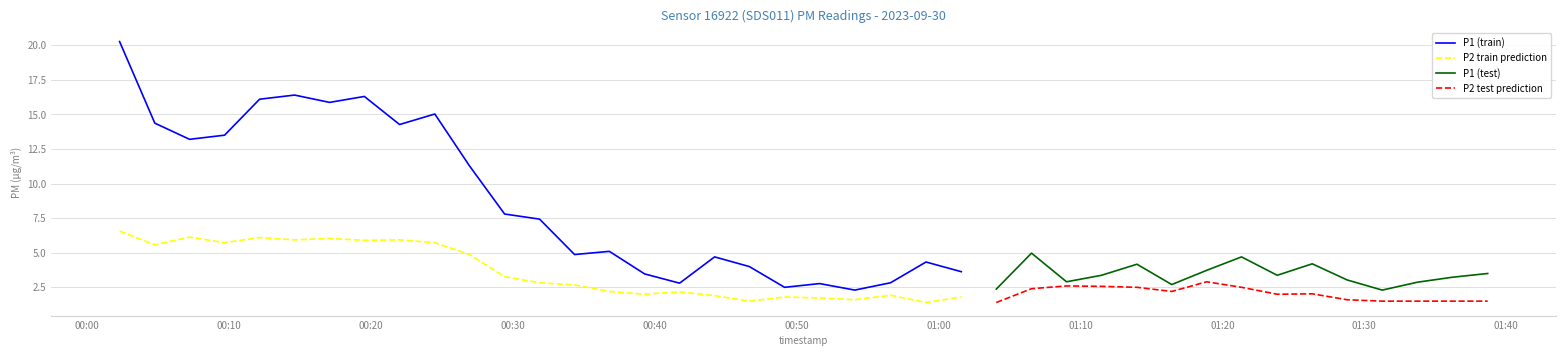

Where is the first local minimum for P2?

1